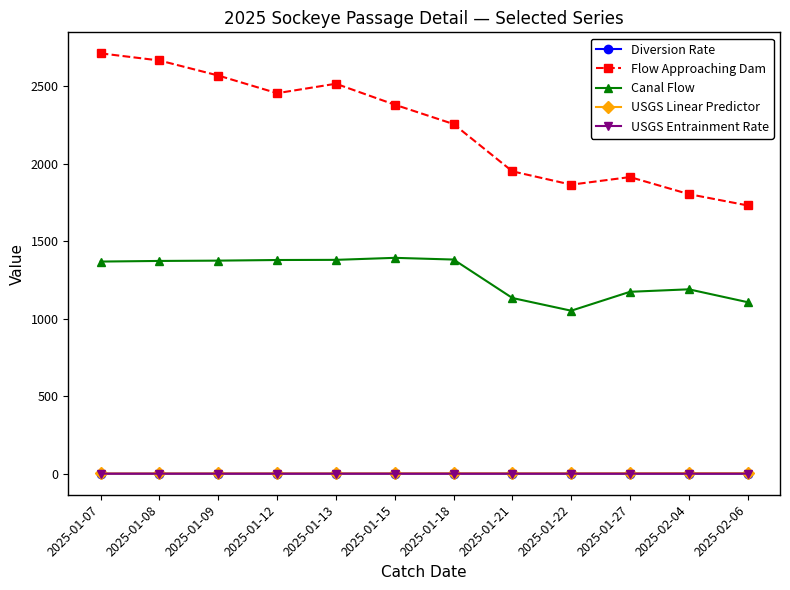

True or false: Flow Approaching Dam and Diversion Rate intersect in this chart.

False